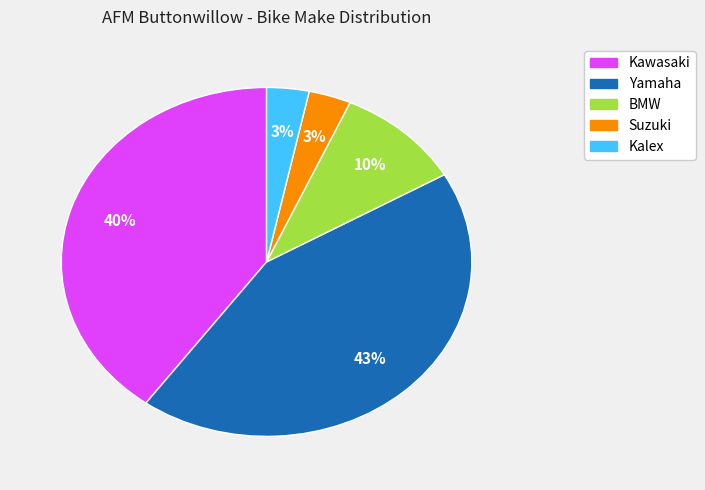

Between BMW and Yamaha, which is larger?

Yamaha